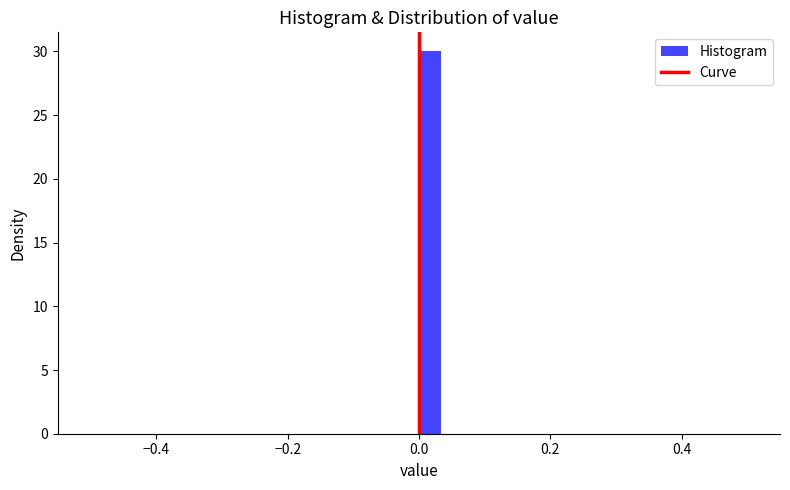

Read against the x-axis, roughly where is the centre of the tallest bar?

0.02